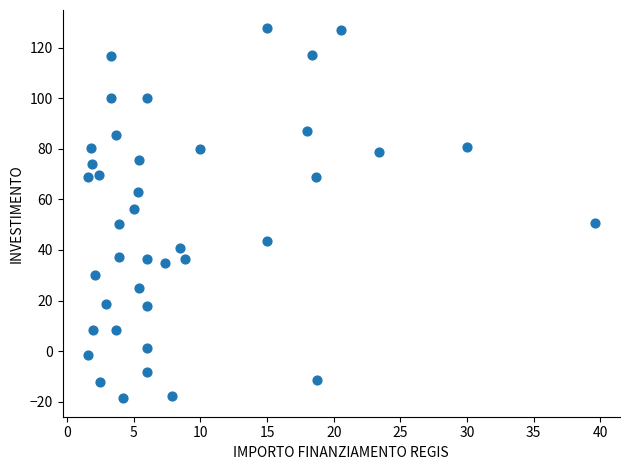

What is the range of X values (max minus min)?

38.0